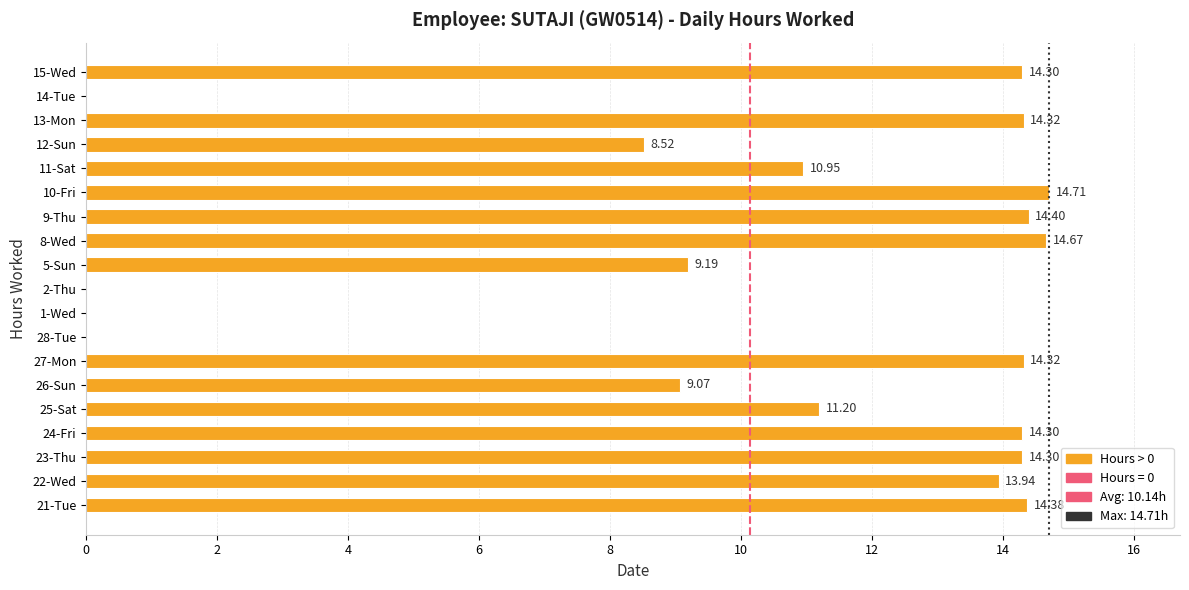

What is the sum of all values?

192.6